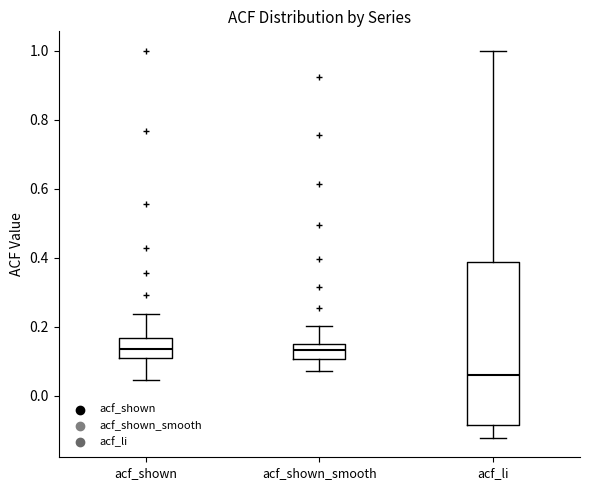

Which box is the tallest, from its lower edge to its upper edge?

acf_li